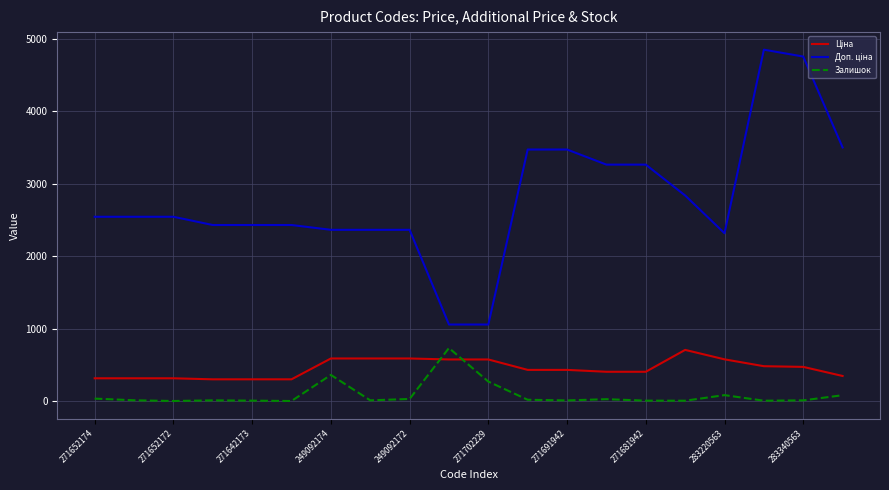

What is the highest value of the Залишок series?

736.0